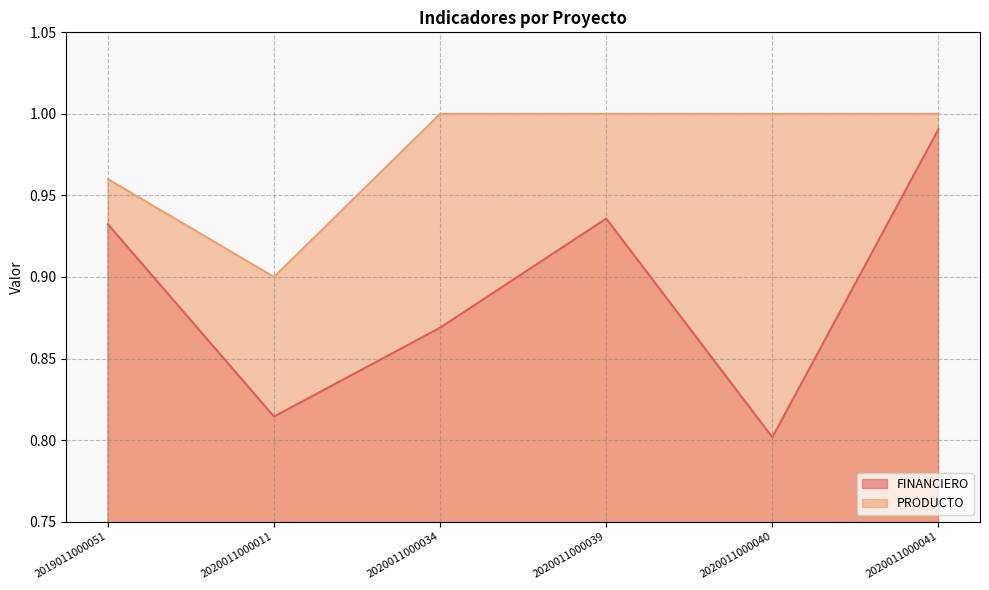

What is the difference between the maximum and minimum values in the PRODUCTO series?

0.1